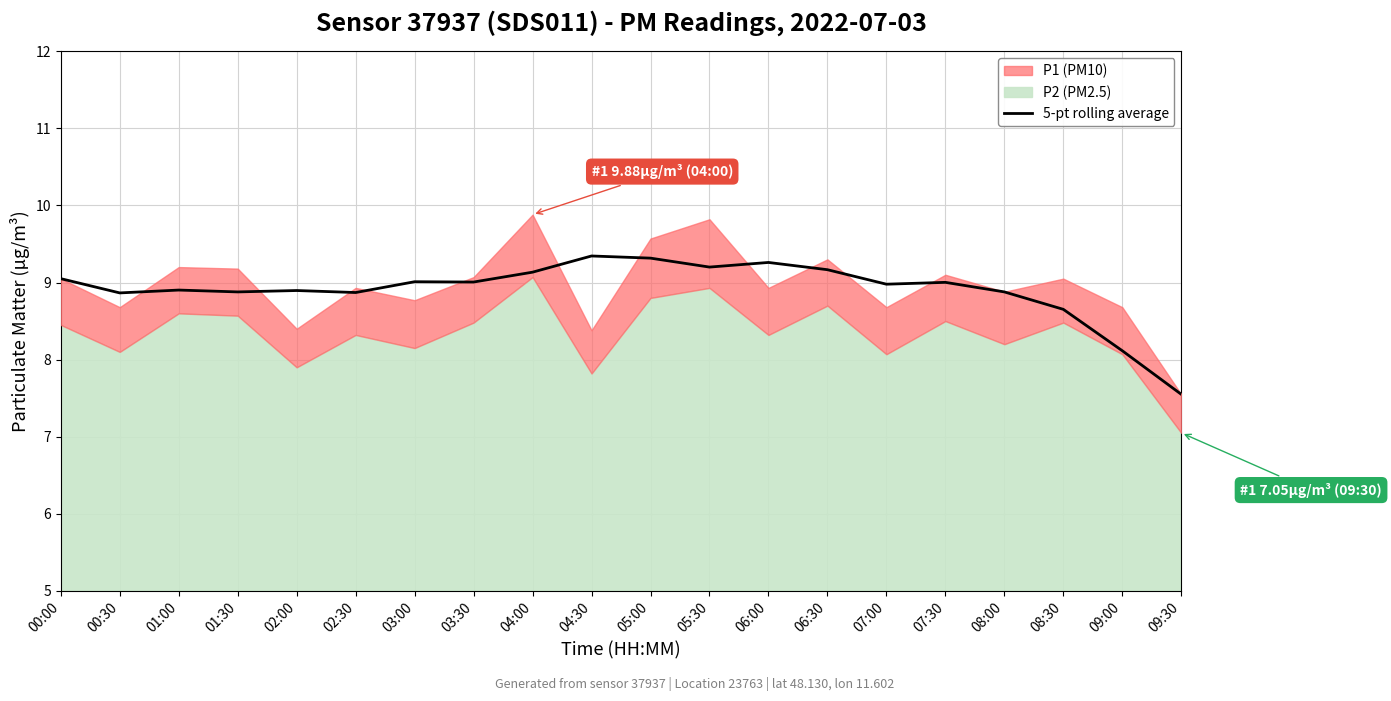

How many points are higher than both their immediate neighbors (excluding endpoints)?

6